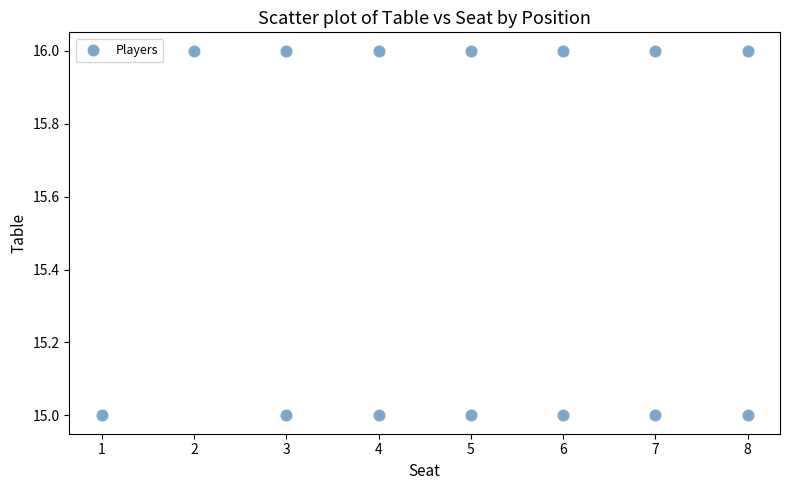

What is the range of X values (max minus min)?

7